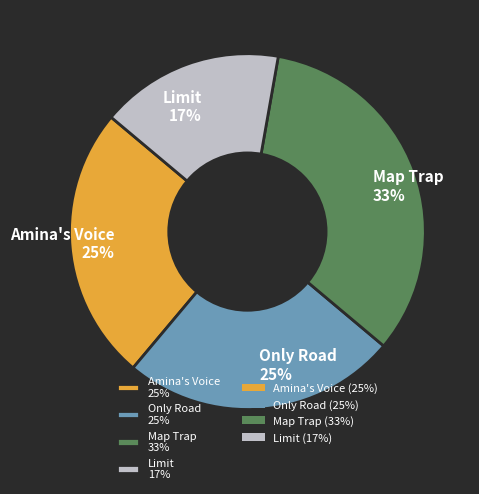

To the nearest percent, what is the average slice percentage?

25%